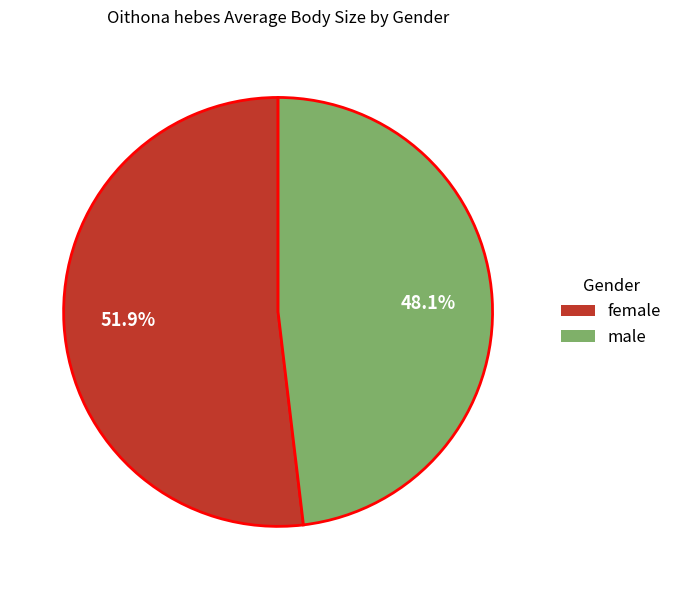

What is the largest slice in the pie chart?

female